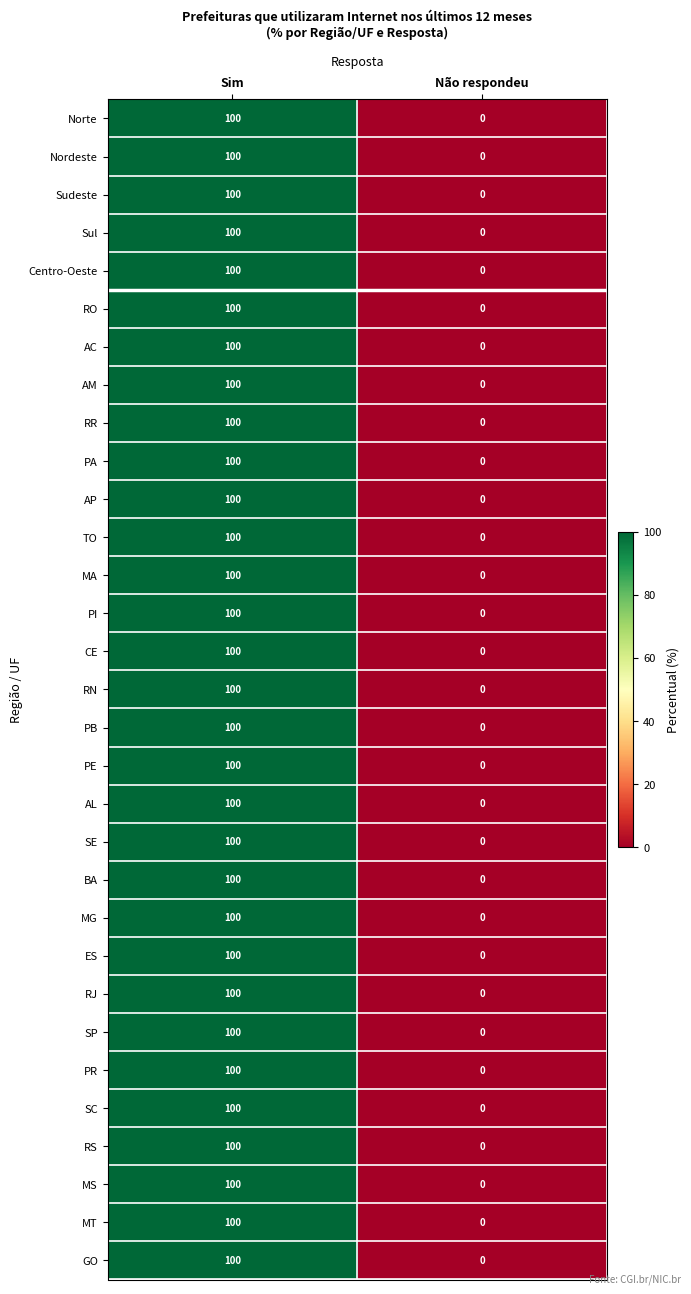

True or false: Nordeste has a value of 100 at Sim.

True